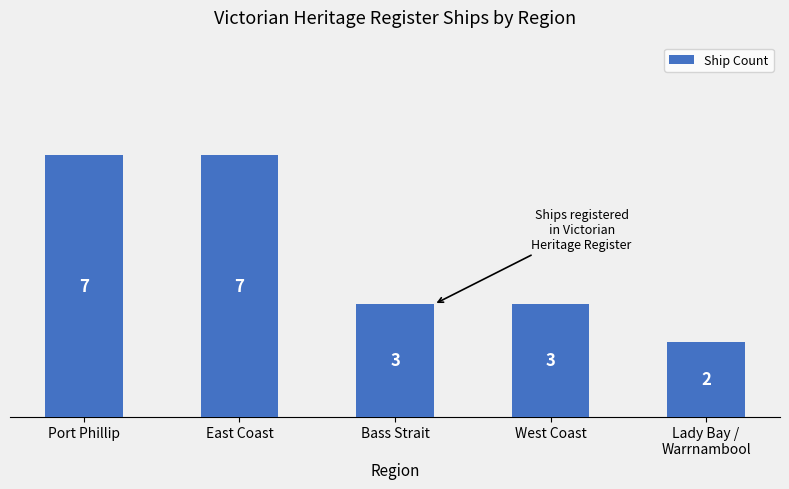

What is the difference between the second highest and second lowest values?

4